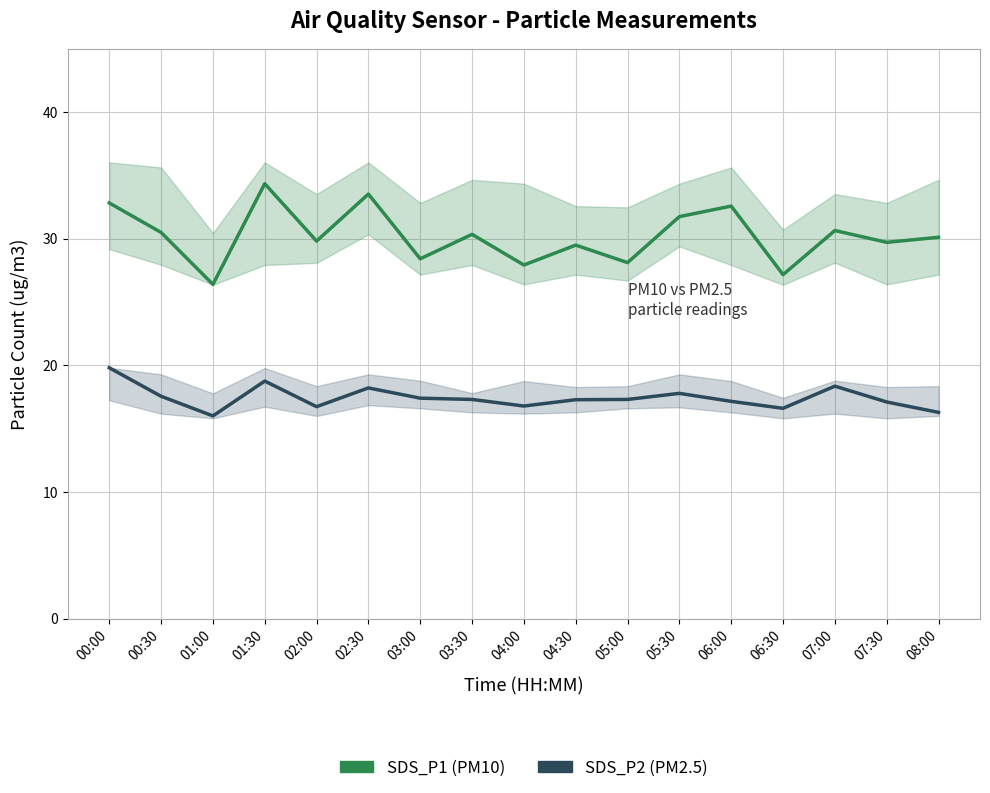

What is the smallest value displayed?

16.0